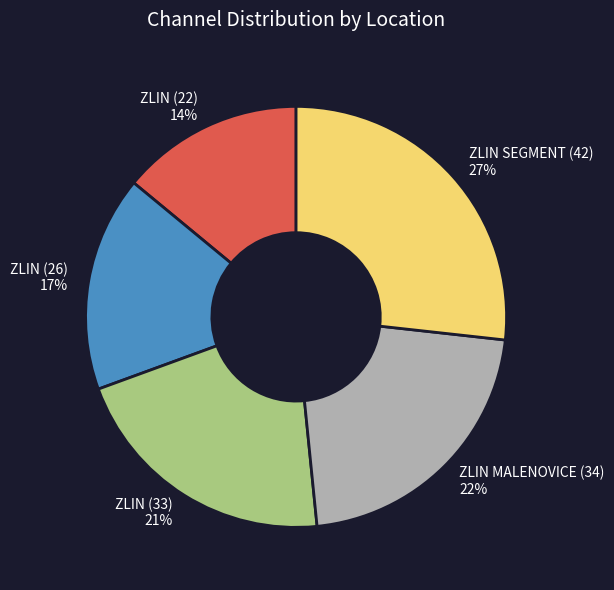

Do ZLIN (22) and ZLIN (33) together represent more than half of the pie?

No